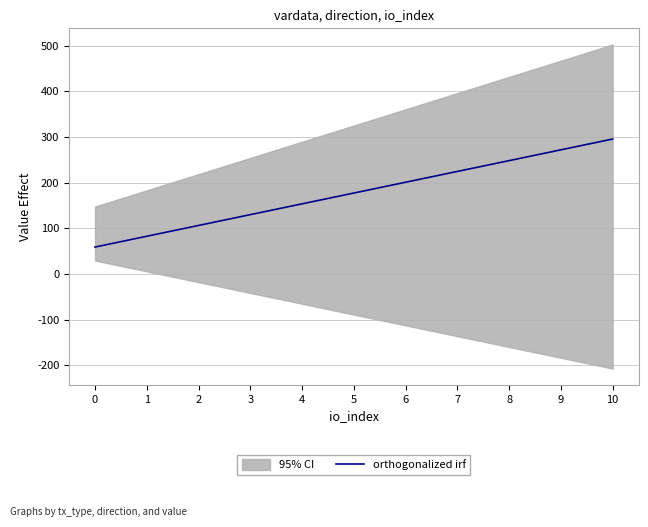

What is the approximate value at 5?

177.3